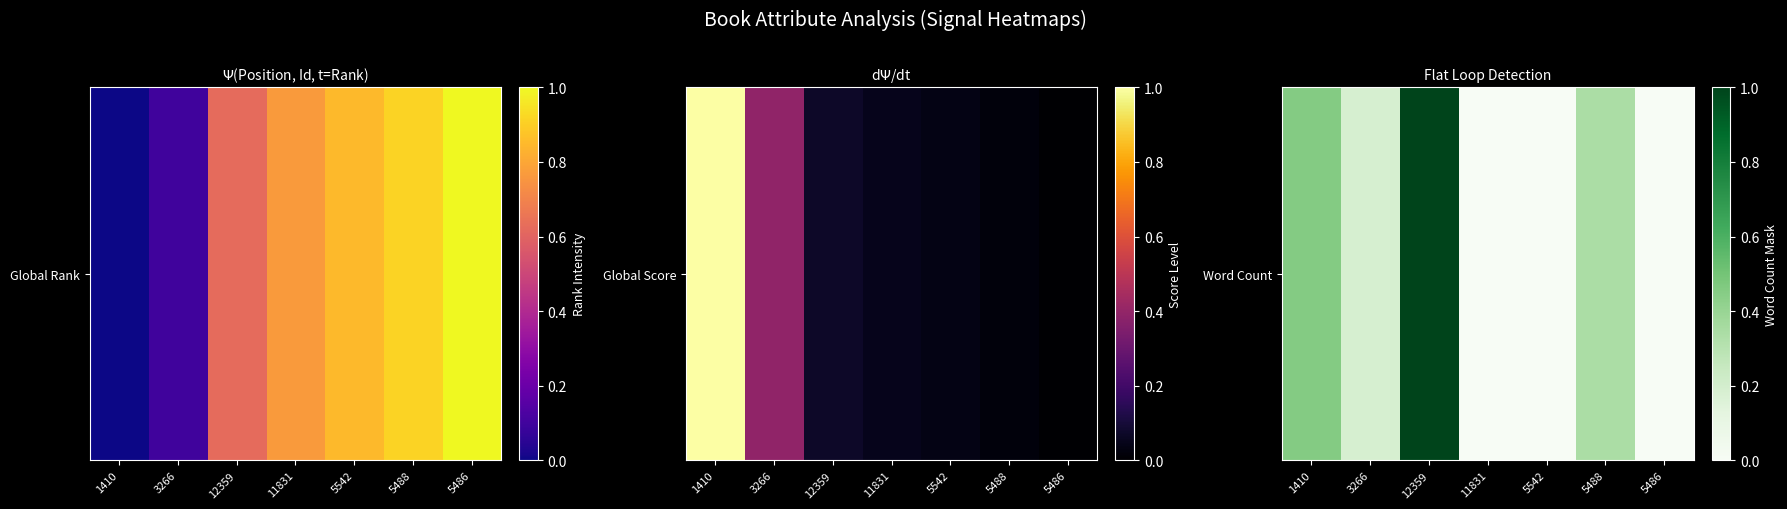

Reading right to left, transcribe all the data shown in this chart.

0.0	0.3	0.0	0.0	1.0	0.2	0.5